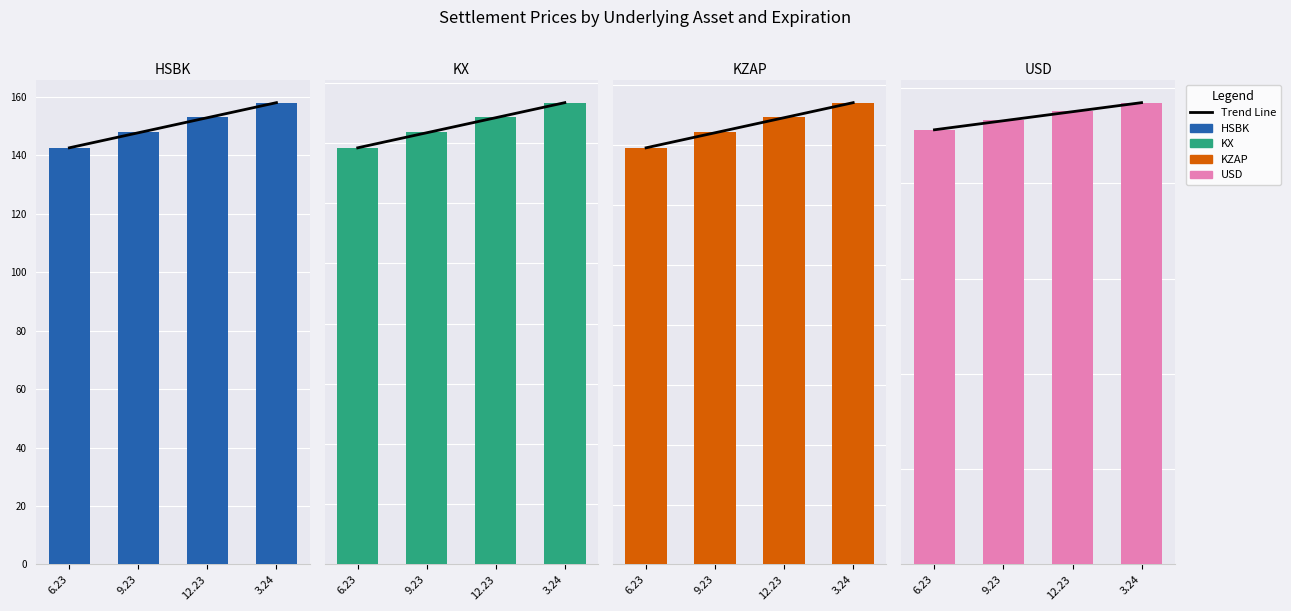

What are all the series names shown in the legend?

Trend Line, HSBK, KX, KZAP, USD